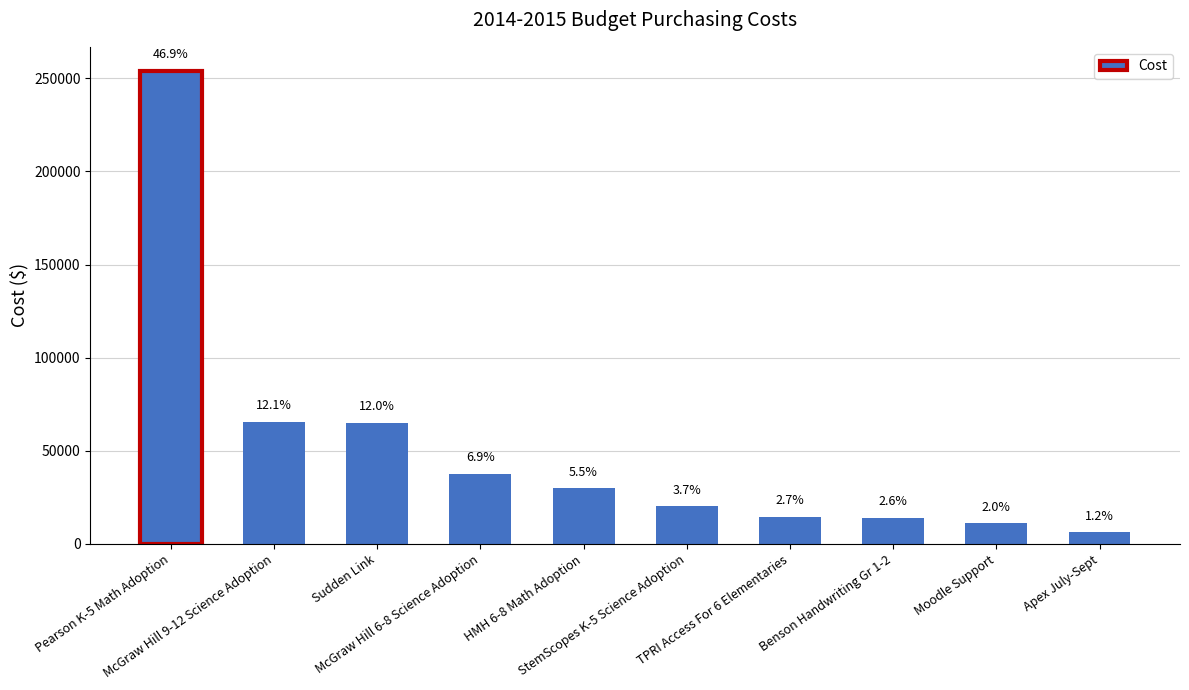

How many bars are there in total?

10